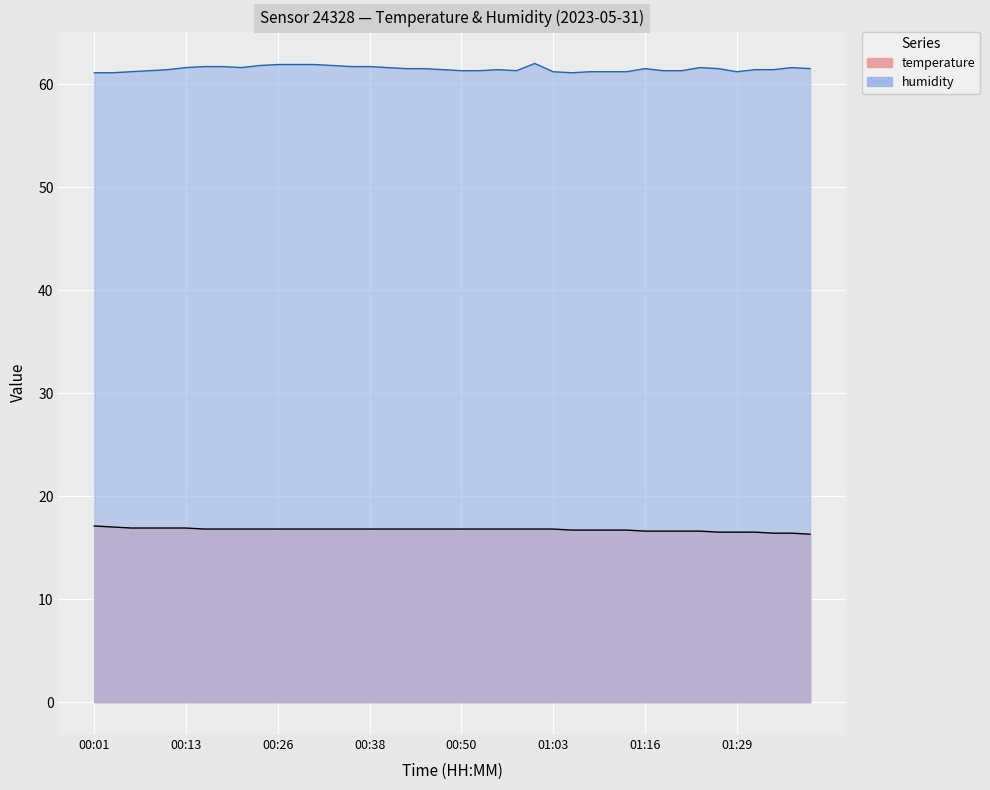

In humidity, how many points are higher than both neighbors (excluding endpoints)?

5